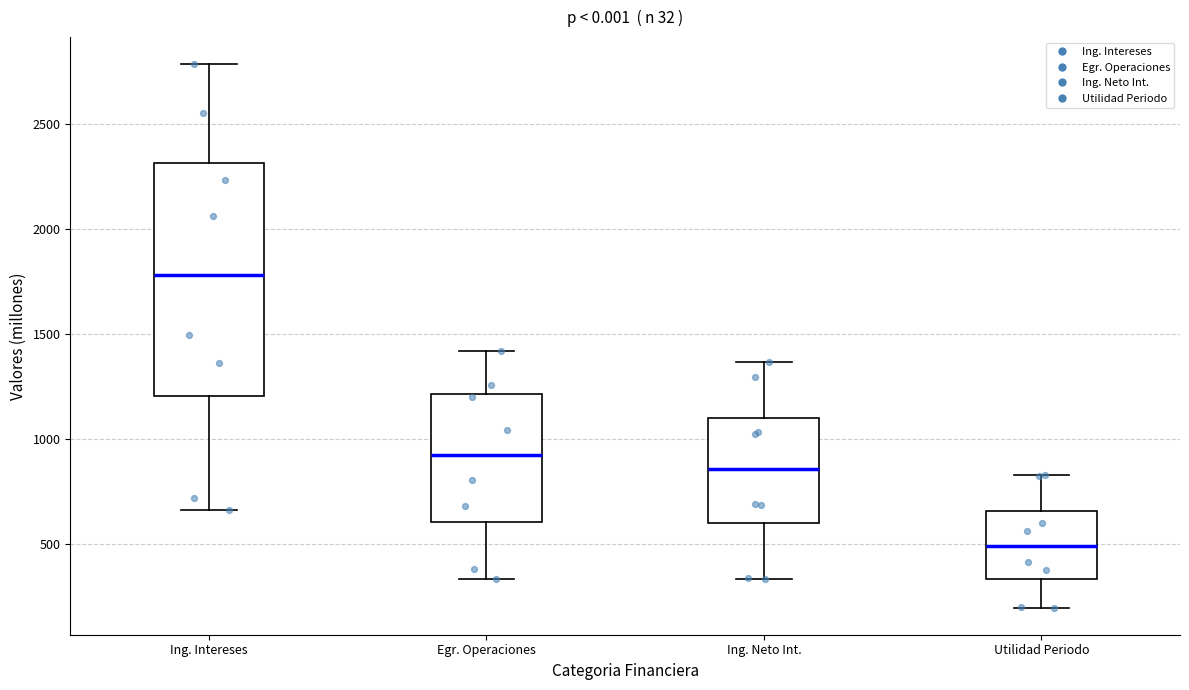

Reading left to right, read every box against the y-axis: the position of its median line, the range the box covers, and the ends of its whiskers. The values are not printed on the chart, so give them approximately, as read against the axis.

Ing. Intereses: median 1800, box 1200 to 2300, whiskers 650 to 2800
Egr. Operaciones: median 900, box 600 to 1200, whiskers 350 to 1400
Ing. Neto Int.: median 850, box 600 to 1100, whiskers 350 to 1350
Utilidad Periodo: median 500, box 350 to 650, whiskers 200 to 850